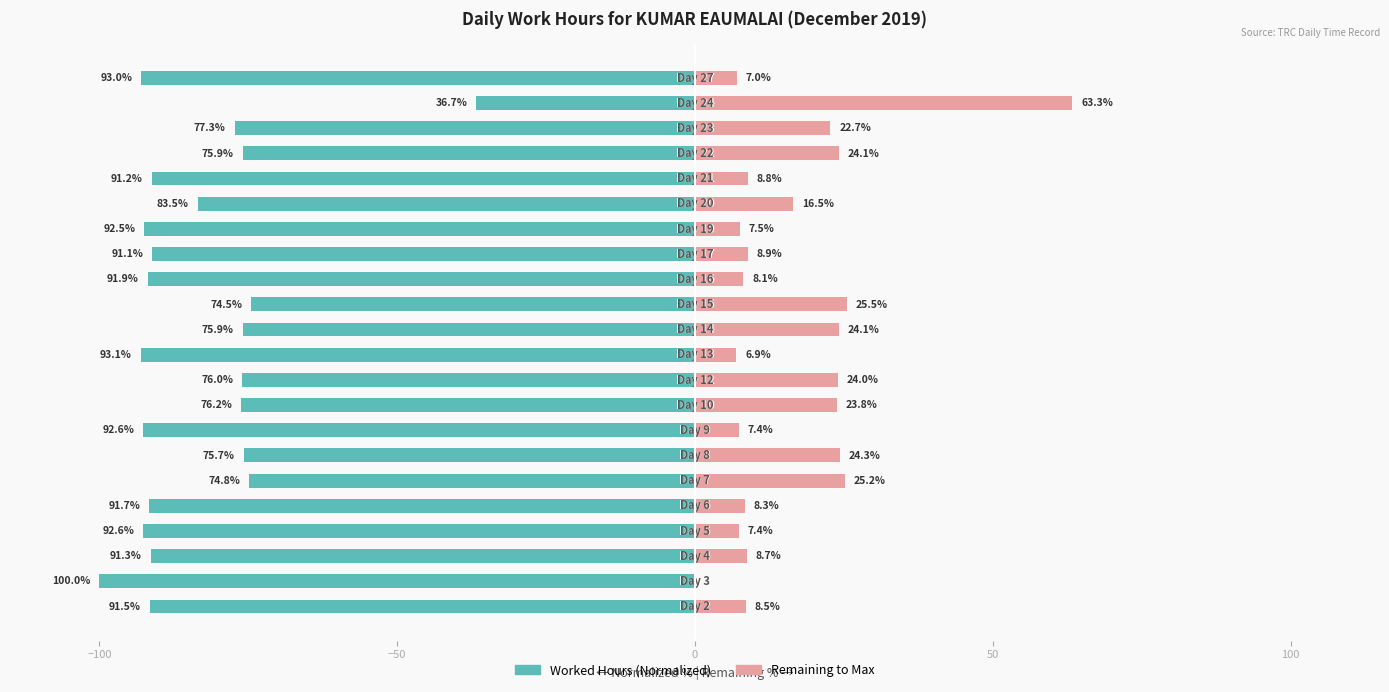

Which series has the widest spread of values?

Worked Hours (Normalized)